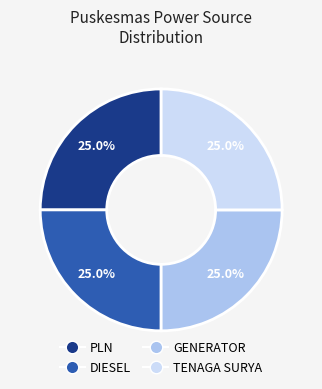

To the nearest percent, what percentage of the pie is DIESEL?

25%